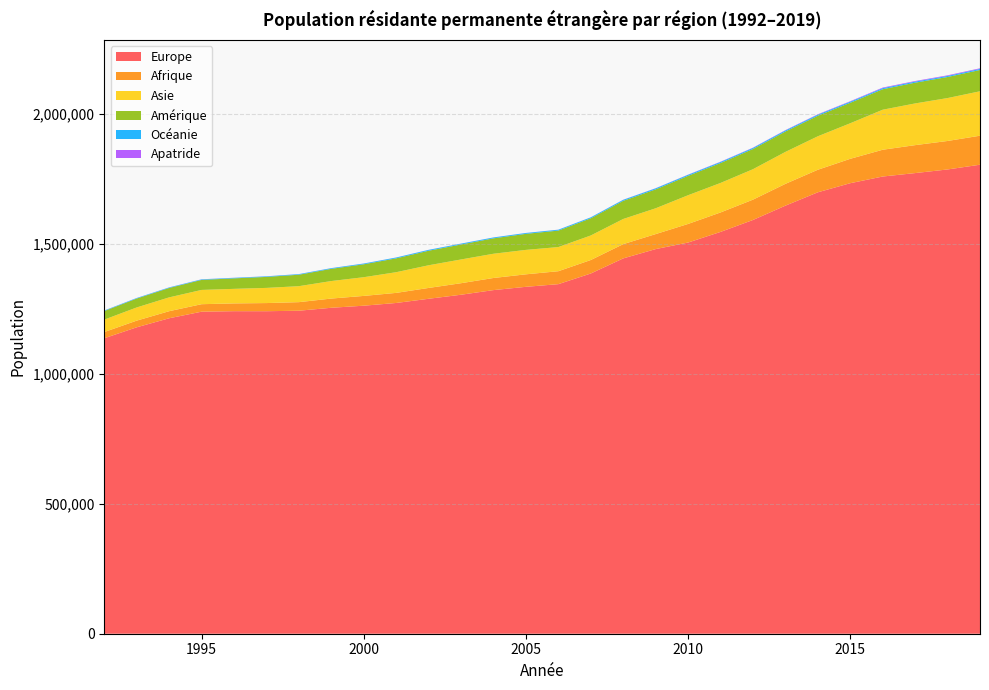

What is the maximum value for Europe?

1804352